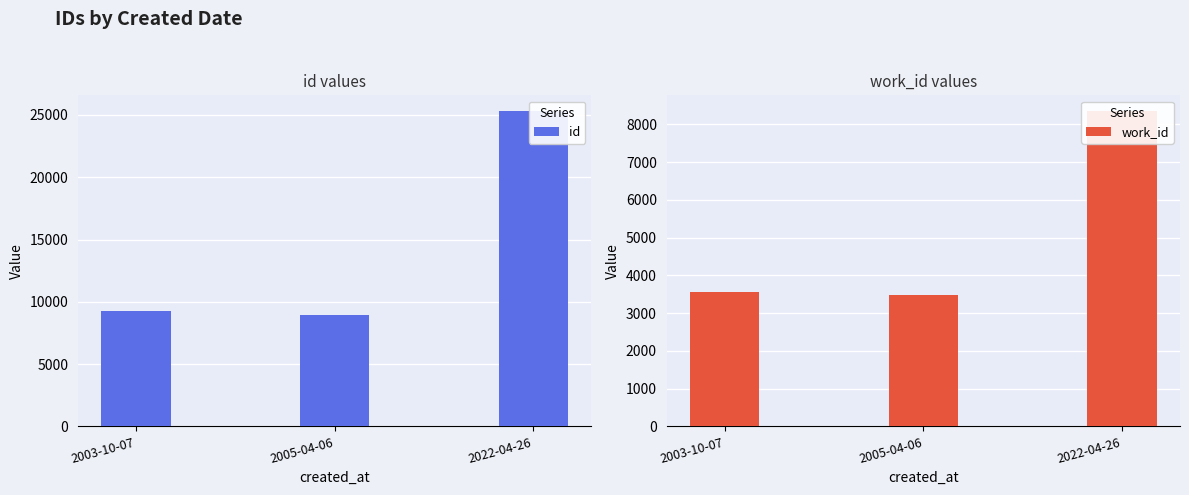

List the series in order of their peak value, highest first.

id, work_id